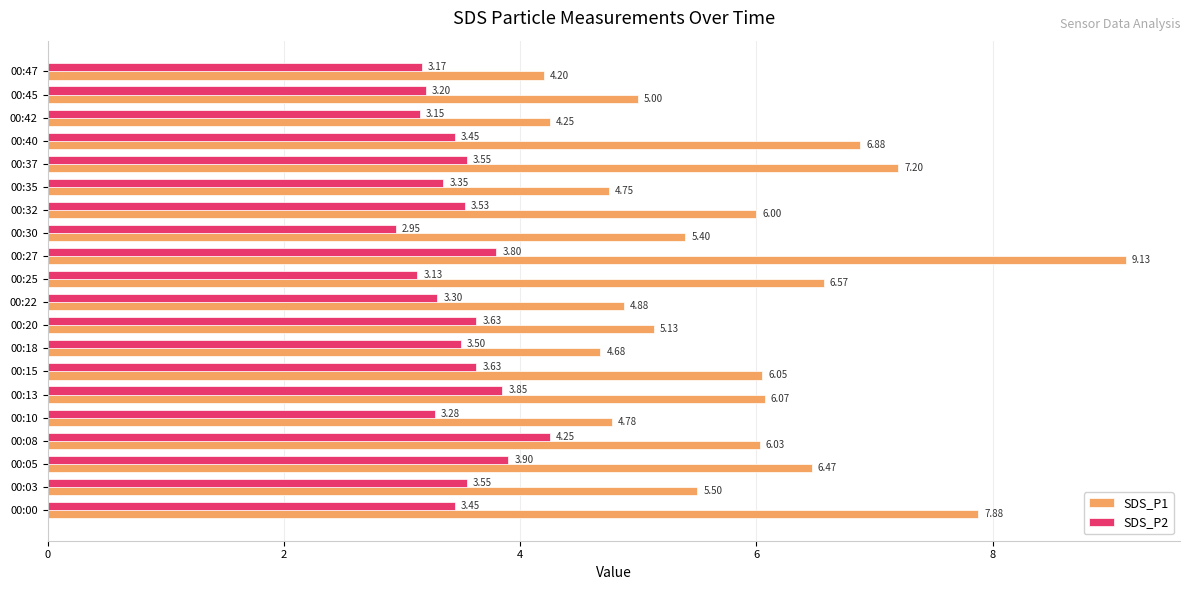

What is the difference between the highest and lowest values at 00:00?

4.4